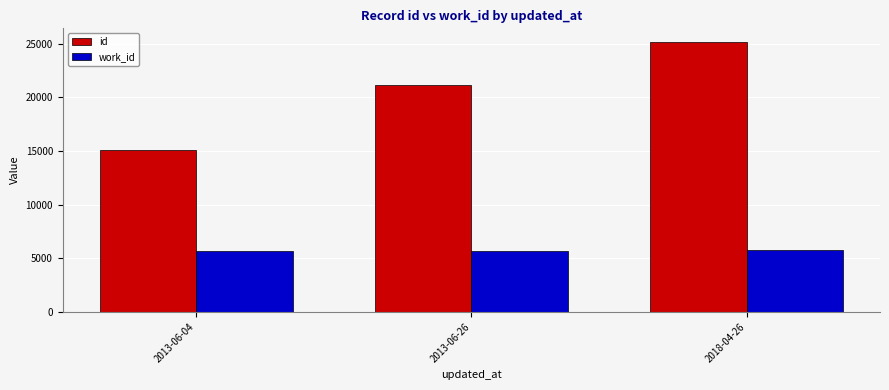

What is the difference between the work_id values at 2013-06-04 and 2013-06-26?

17